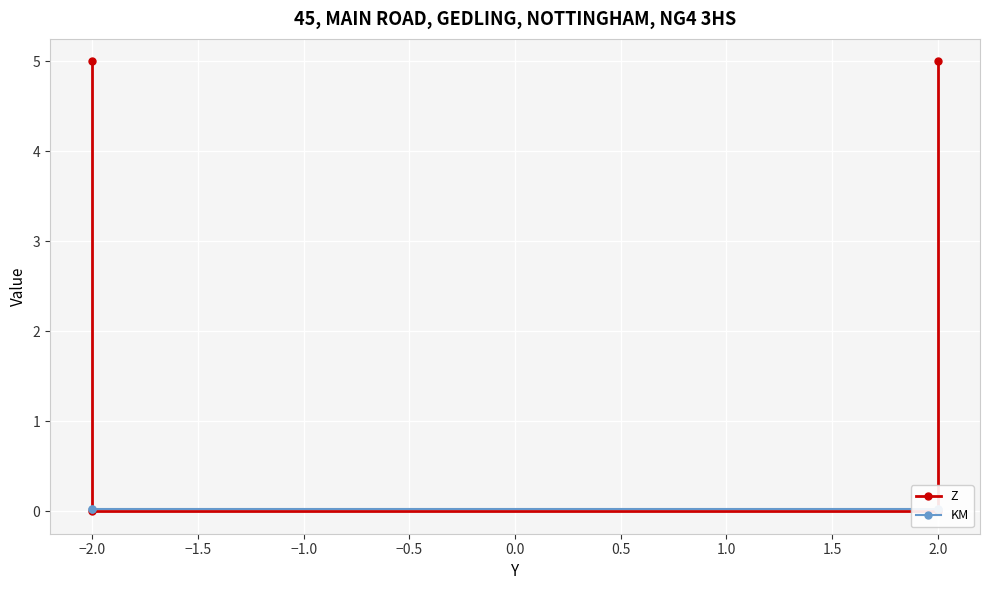

Reading left to right, what are all the values shown in this chart?

Z: 5.0	0.0	0.0	5.0
KM: 0.0	0.0	0.0	0.0